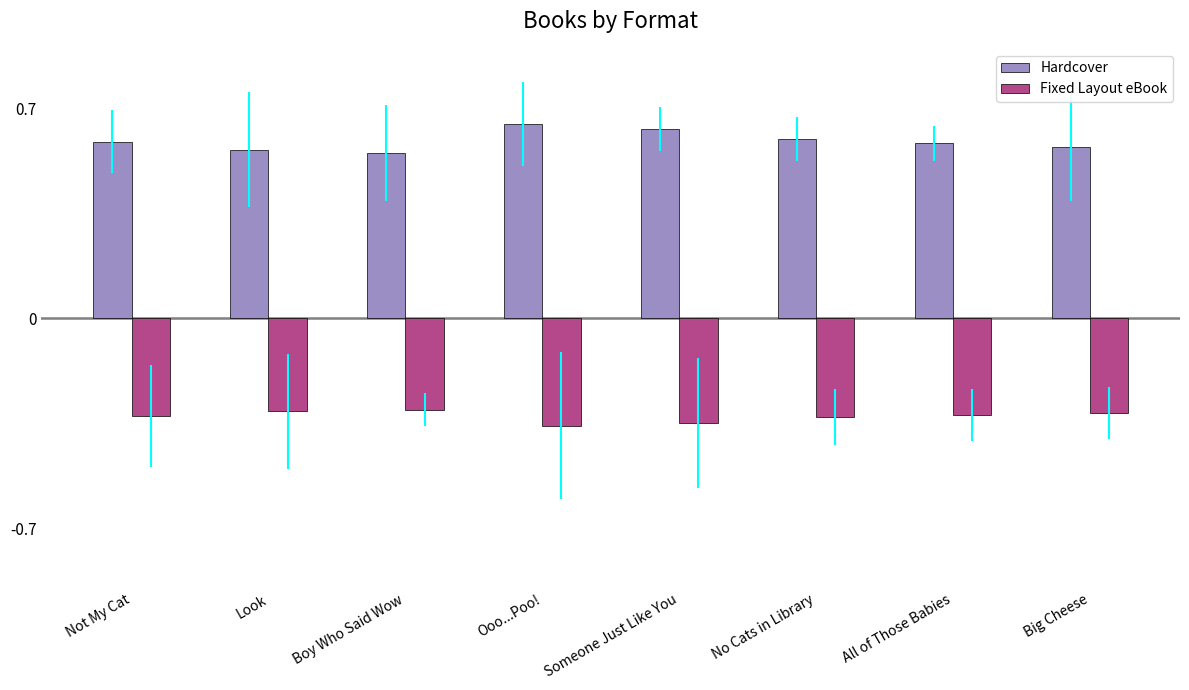

What is the difference between the highest and lowest values at No Cats in Library?

0.9